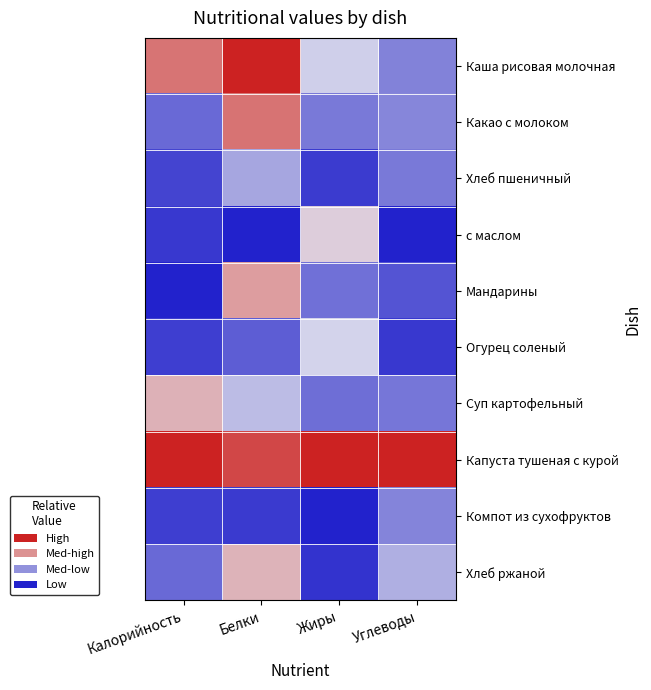

What is the spread (max minus min) of values at Белки?

1.0